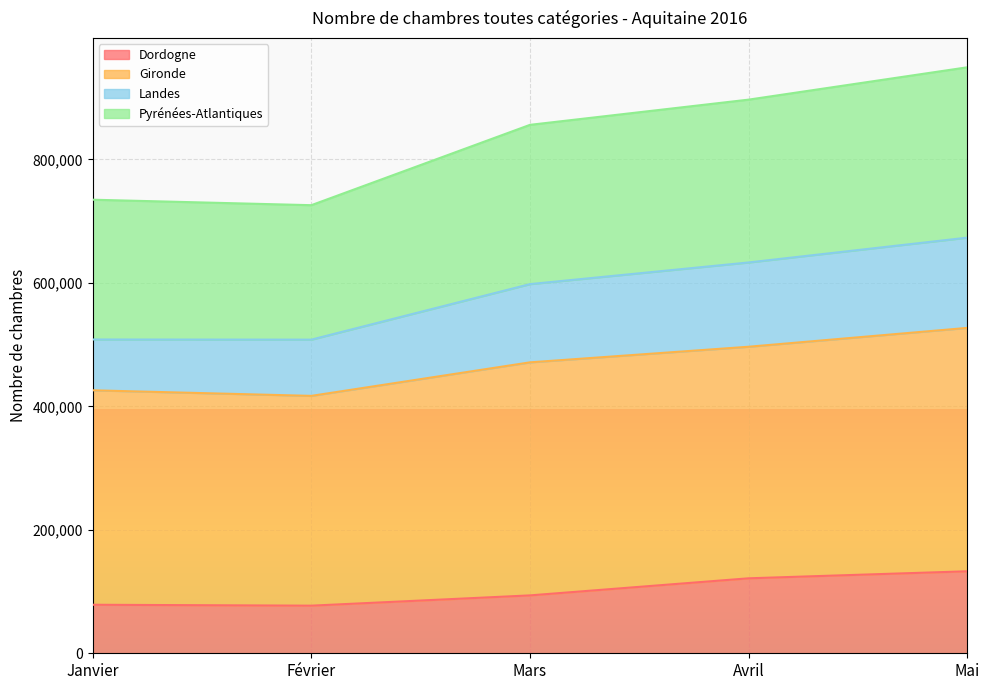

How many data points in Dordogne are less than 93769?

2